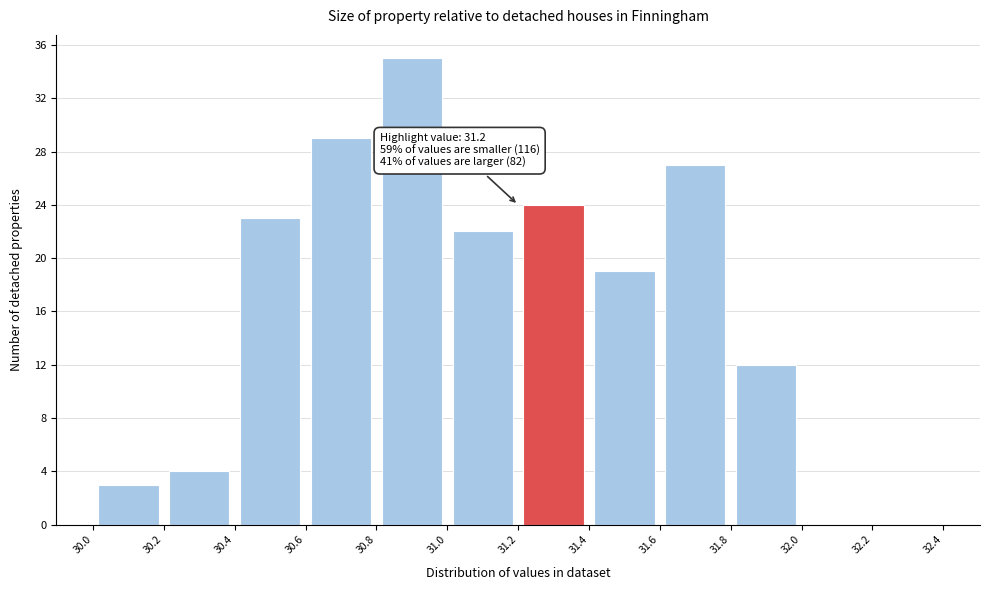

Which range on the x-axis has the tallest bar?

30.8 to 31.0